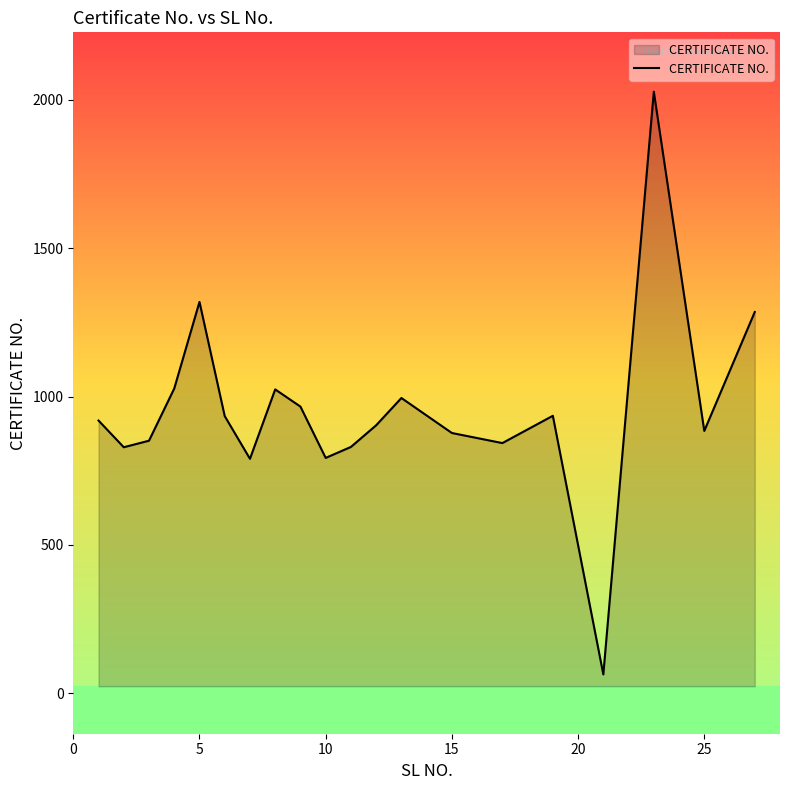

What is the maximum value shown in the chart?

2028